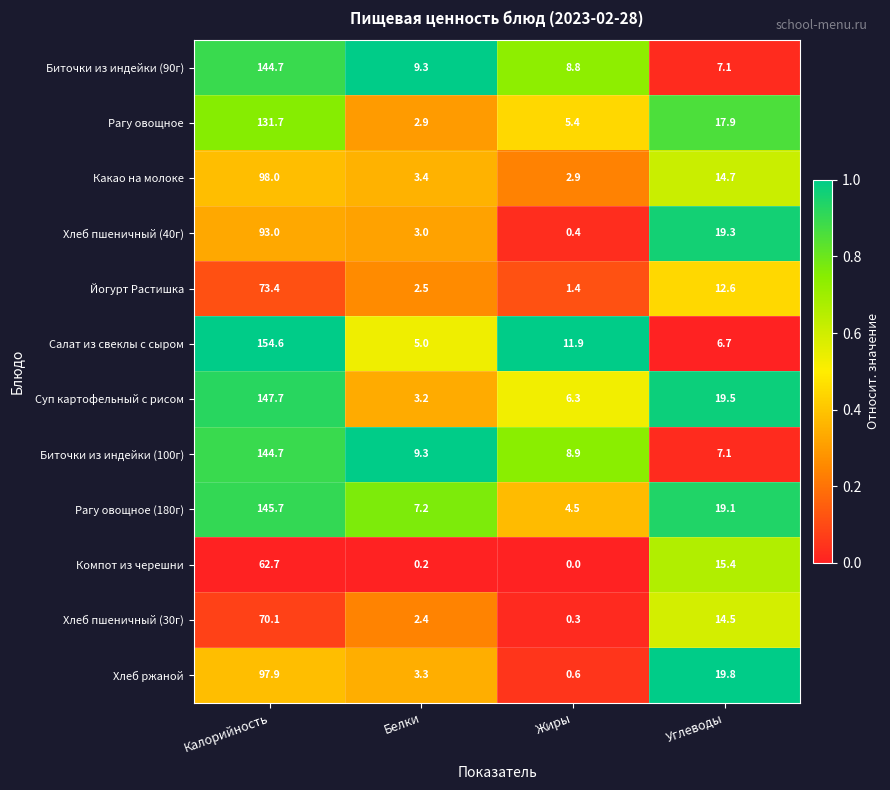

At Жиры, list the series in order from largest to smallest.

Салат из свеклы с сыром, Биточки из индейки (100г), Биточки из индейки (90г), Суп картофельный с рисом, Рагу овощное, Рагу овощное (180г), Какао на молоке, Йогурт Растишка, Хлеб ржаной, Хлеб пшеничный (40г), Хлеб пшеничный (30г), Компот из черешни